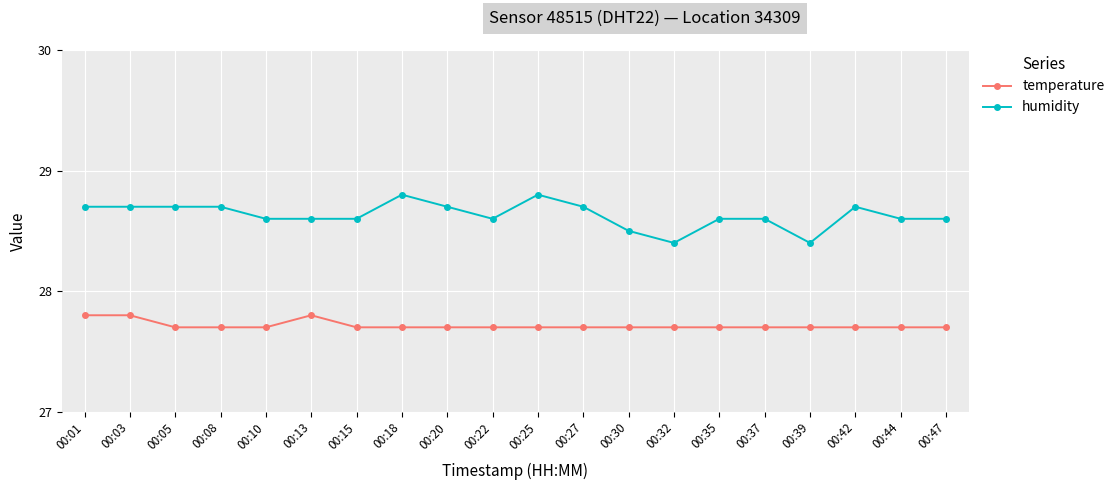

Reading left to right, what are all the values shown in this chart?

temperature: 27.8	27.8	27.7	27.7	27.7	27.8	27.7	27.7	27.7	27.7	27.7	27.7	27.7	27.7	27.7	27.7	27.7	27.7	27.7	27.7
humidity: 28.7	28.7	28.7	28.7	28.6	28.6	28.6	28.8	28.7	28.6	28.8	28.7	28.5	28.4	28.6	28.6	28.4	28.7	28.6	28.6